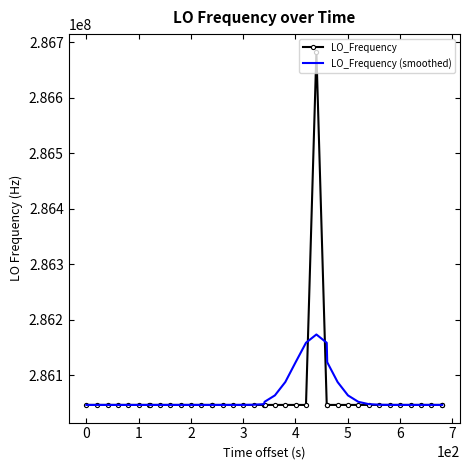

List the series in order of their peak value, highest first.

LO_Frequency, LO_Frequency (smoothed)